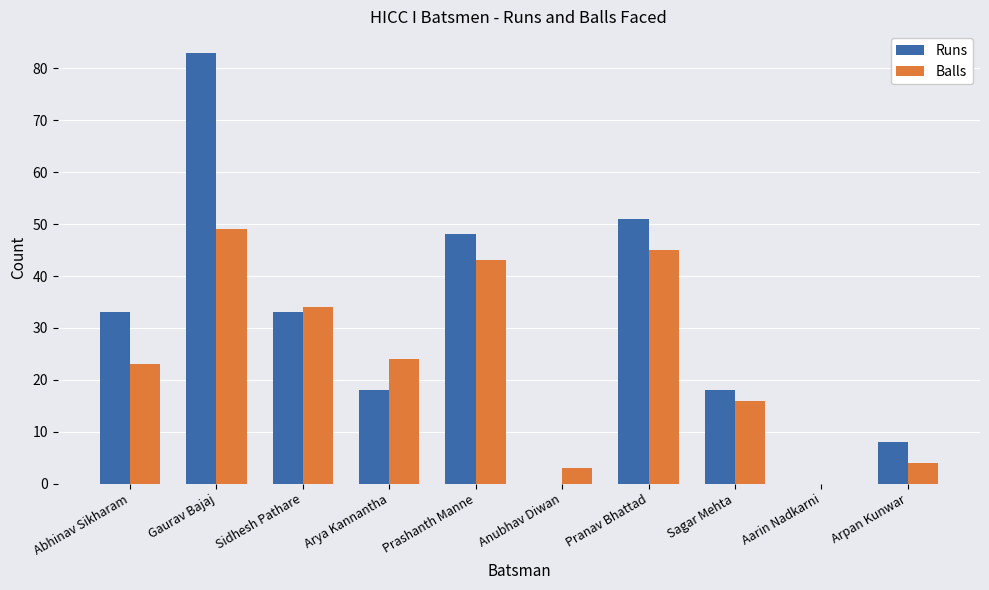

Reading left to right, list all the values displayed in this chart.

Runs: Abhinav Sikharam=33	Gaurav Bajaj=83	Sidhesh Pathare=33	Arya Kannantha=18	Prashanth Manne=48	Anubhav Diwan=0	Pranav Bhattad=51	Sagar Mehta=18	Aarin Nadkarni=0	Arpan Kunwar=8
Balls: Abhinav Sikharam=23	Gaurav Bajaj=49	Sidhesh Pathare=34	Arya Kannantha=24	Prashanth Manne=43	Anubhav Diwan=3	Pranav Bhattad=45	Sagar Mehta=16	Aarin Nadkarni=0	Arpan Kunwar=4